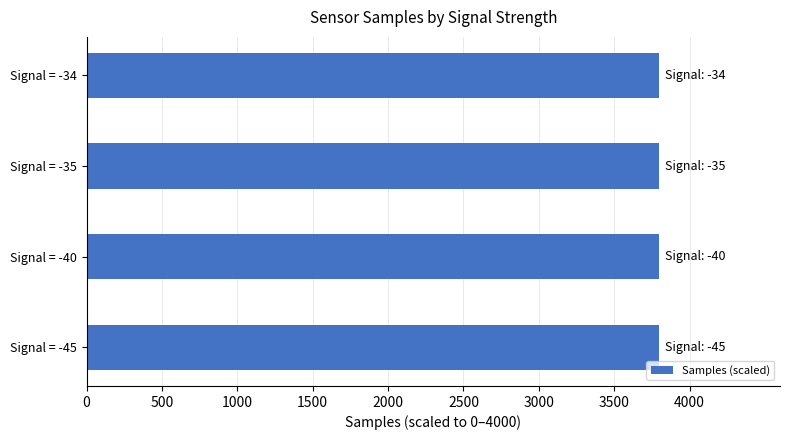

What is the greatest value displayed?

3800.0